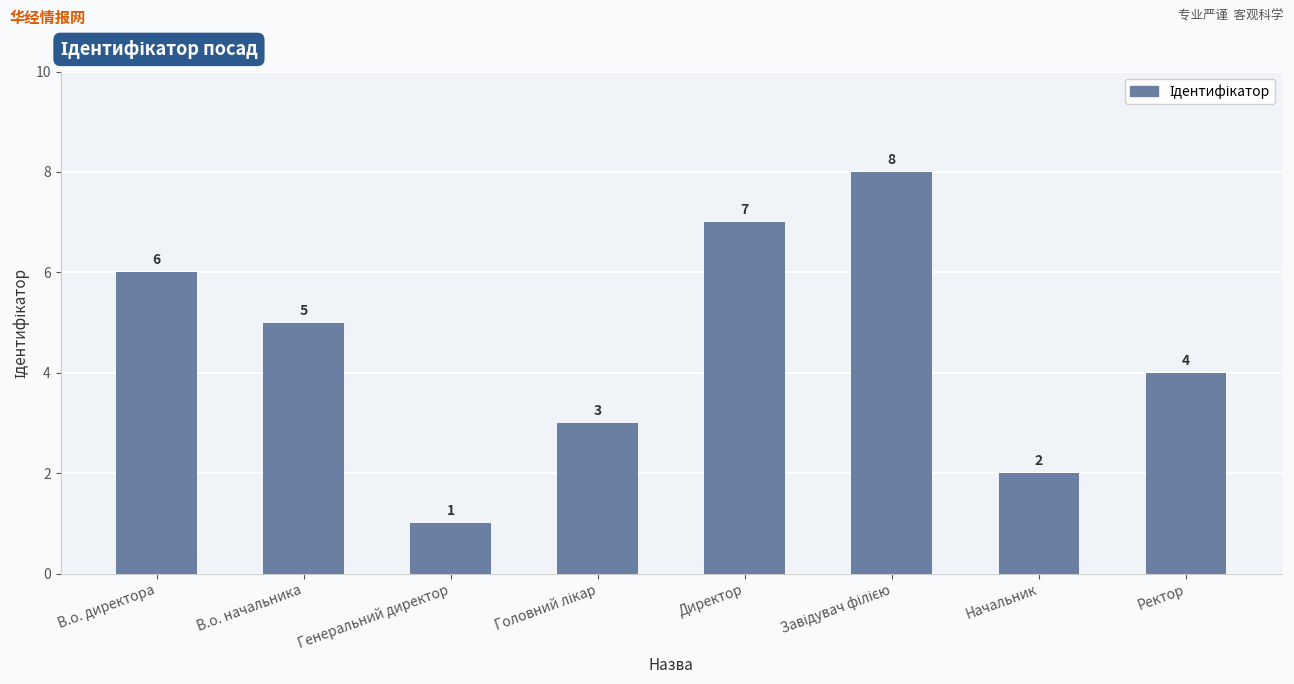

What is the difference between the maximum and second lowest values?

6